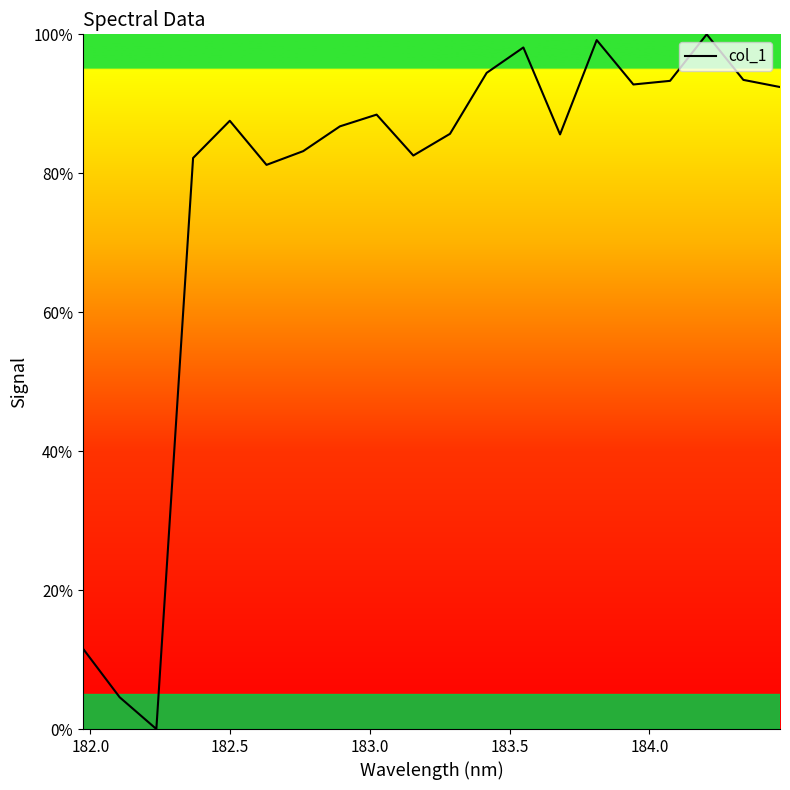

What is the maximum value shown in the chart?

100.0